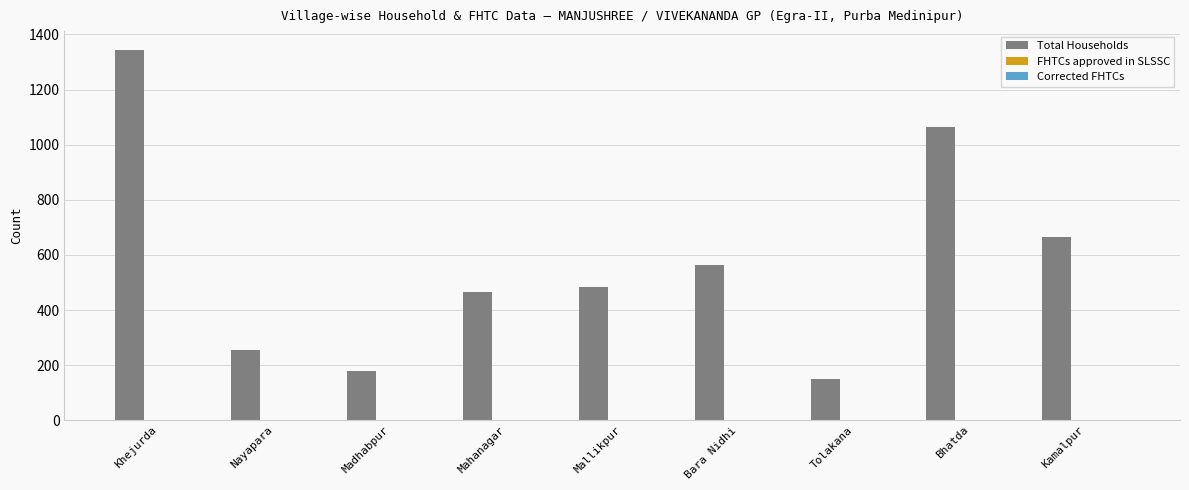

Does the chart contain any negative values?

No